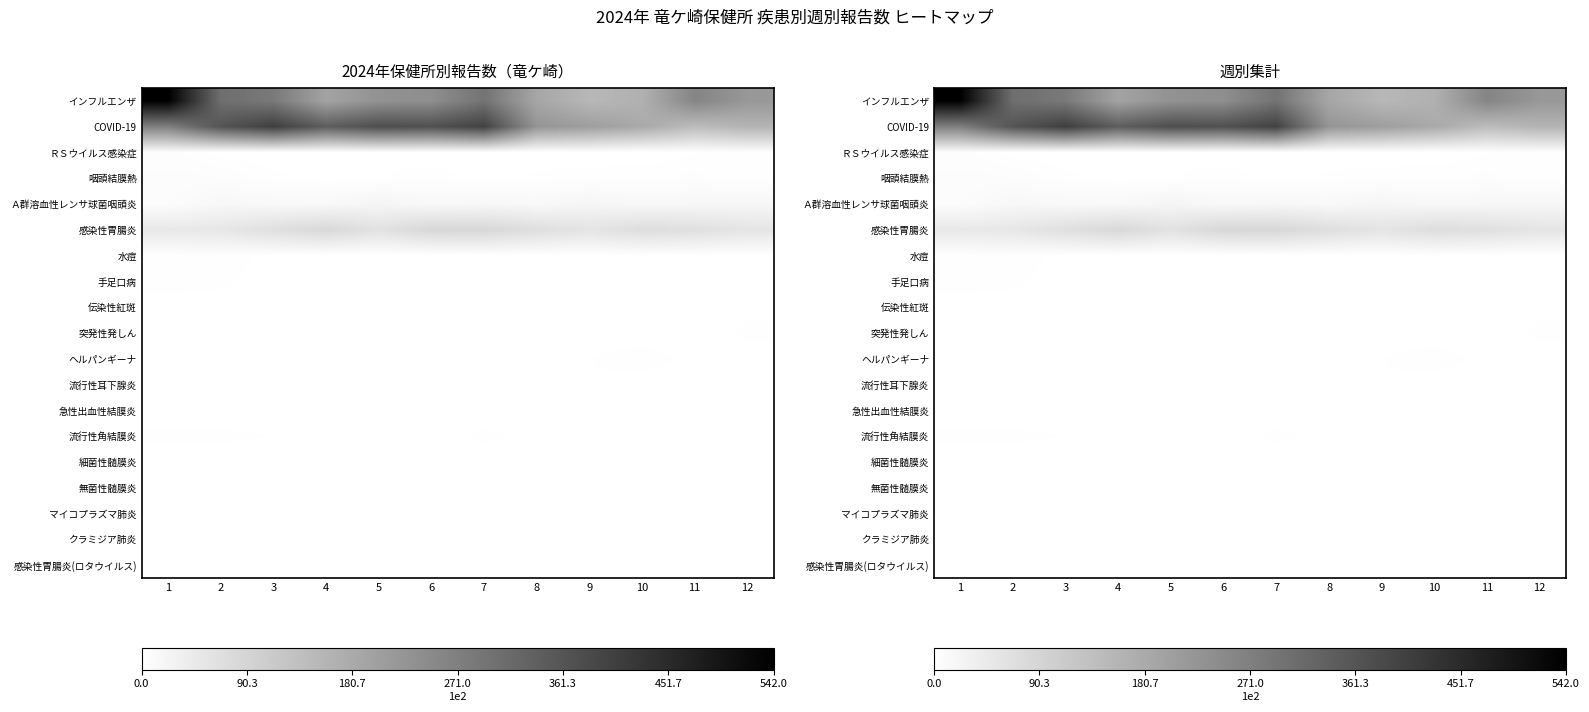

How many values in the 無菌性髄膜炎 series exceed 0?

2